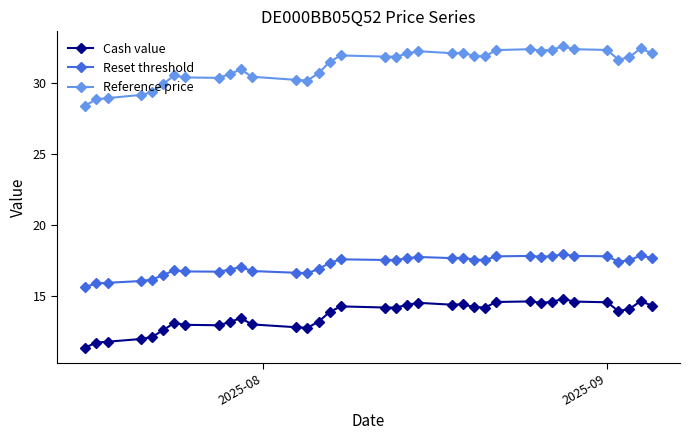

What is the value of the Reset threshold point at the 33rd from the left?

17.4